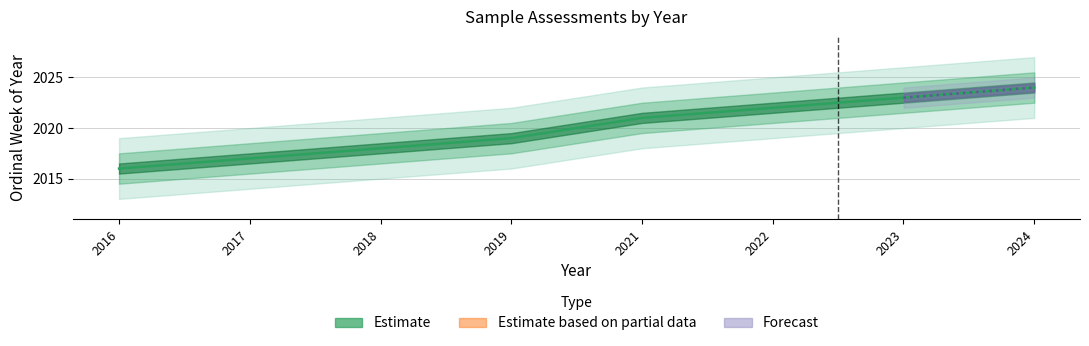

How many lines are shown in the chart?

2